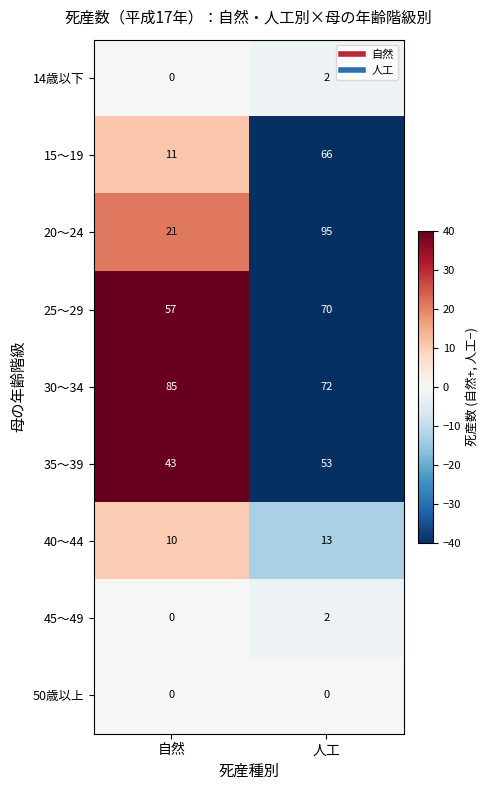

What is the sum of the 35～39 values at 自然 and 人工?

96